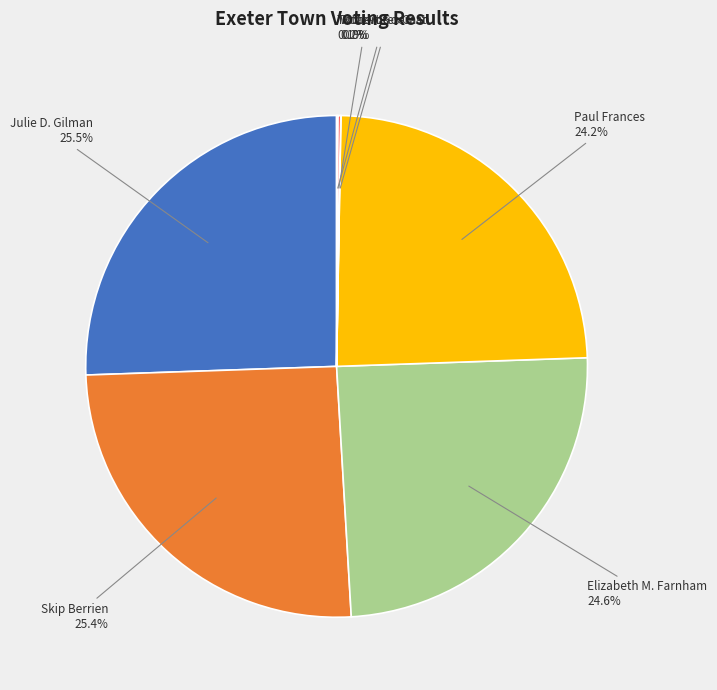

Is there any slice that represents more than half of the pie?

No